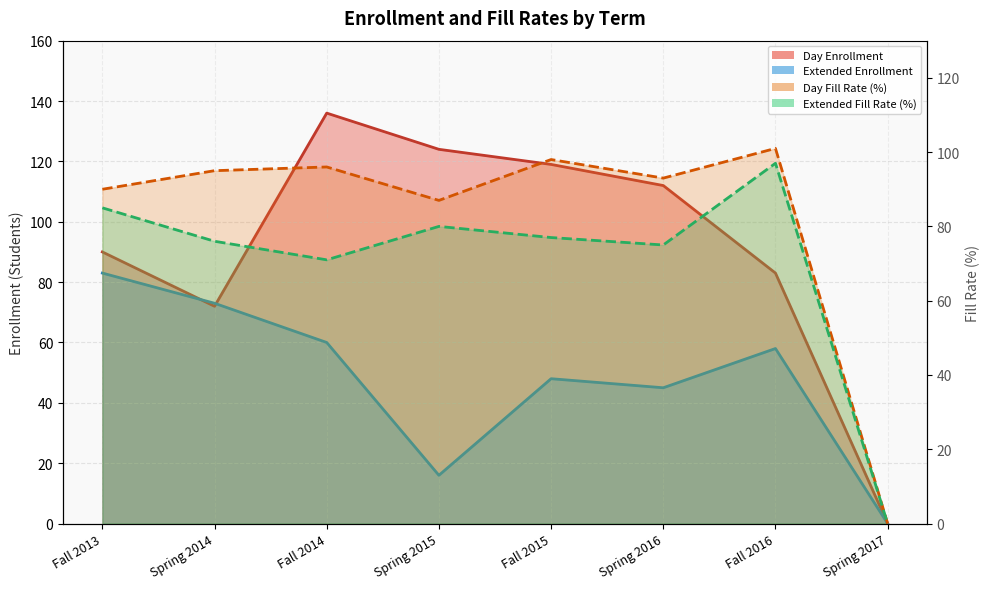

Which series has the widest spread of values?

Day Enrollment